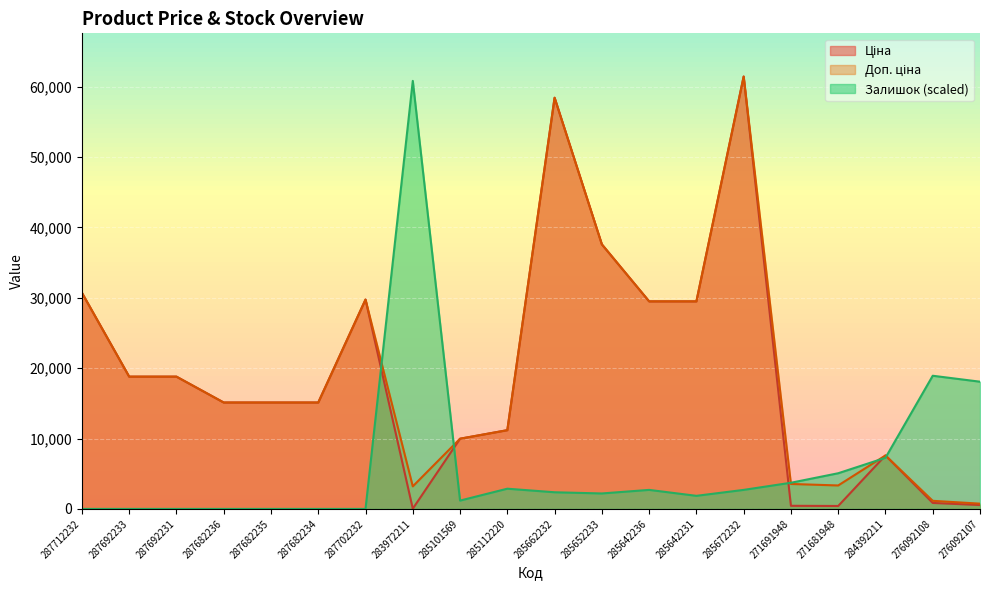

How many lines are shown in the chart?

3